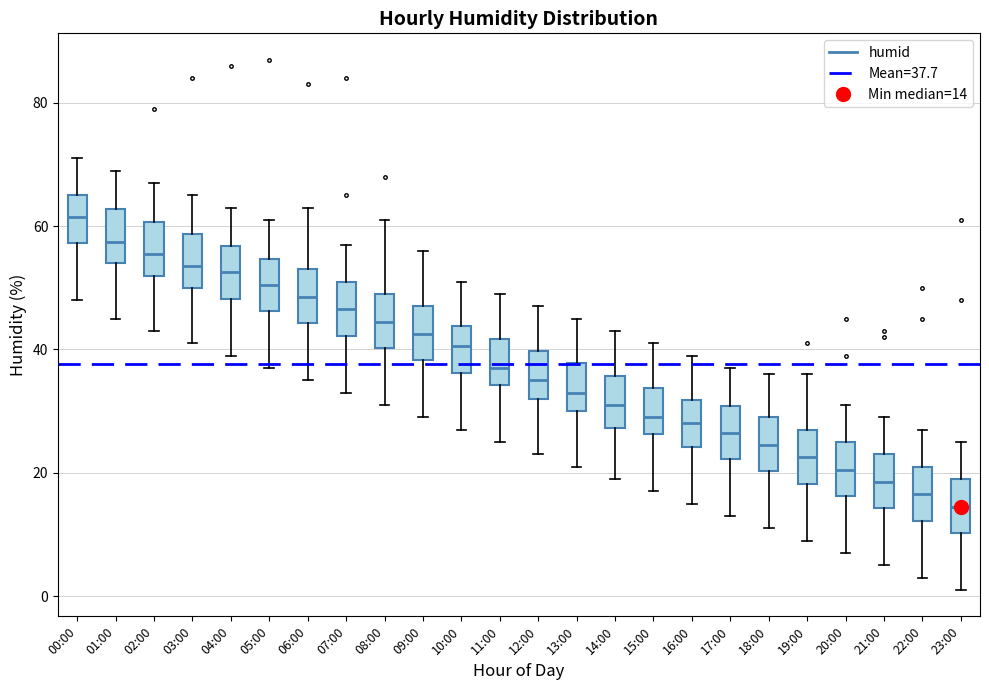

Which box's median line is the lowest?

23:00